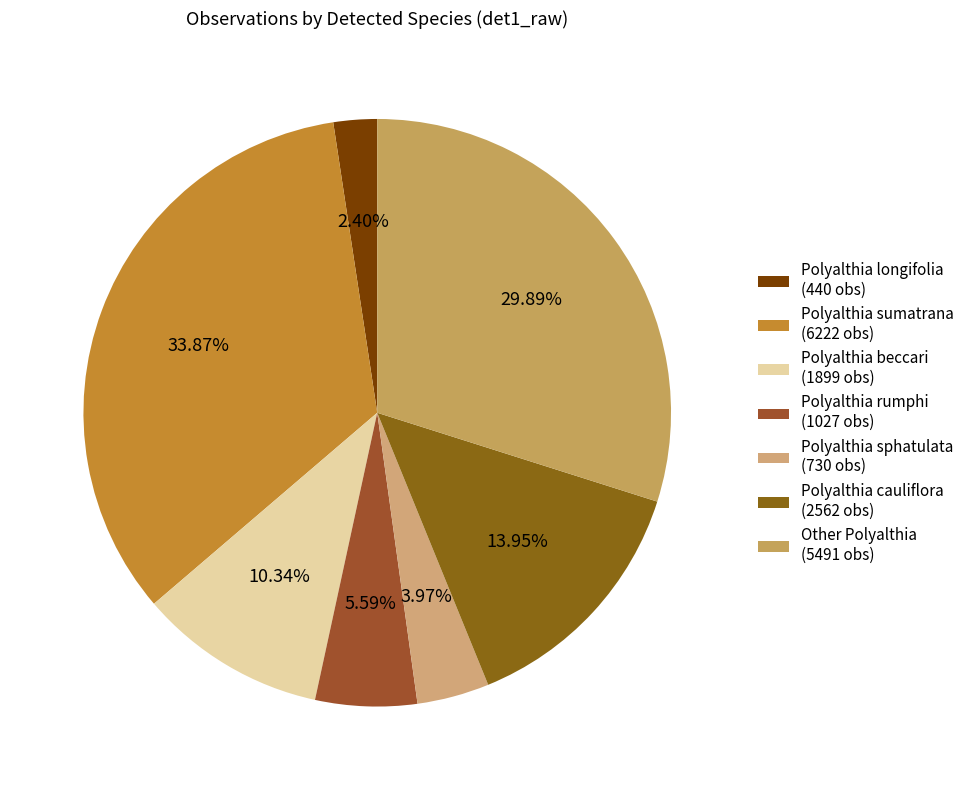

Do Polyalthia cauliflora and Polyalthia beccari together represent more than half of the pie?

No